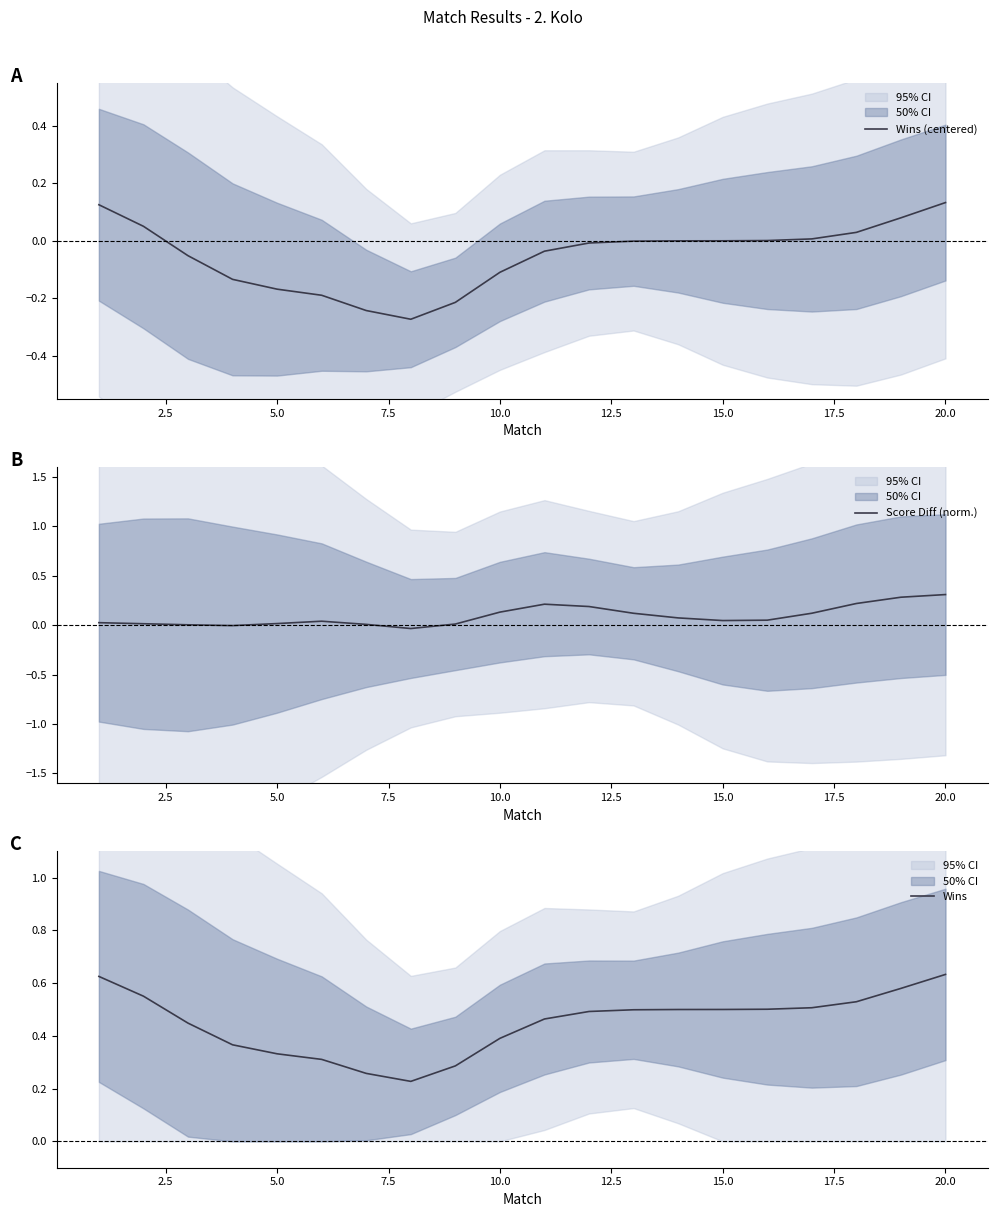

True or false: Wins and Score Diff (norm.) intersect in this chart.

False